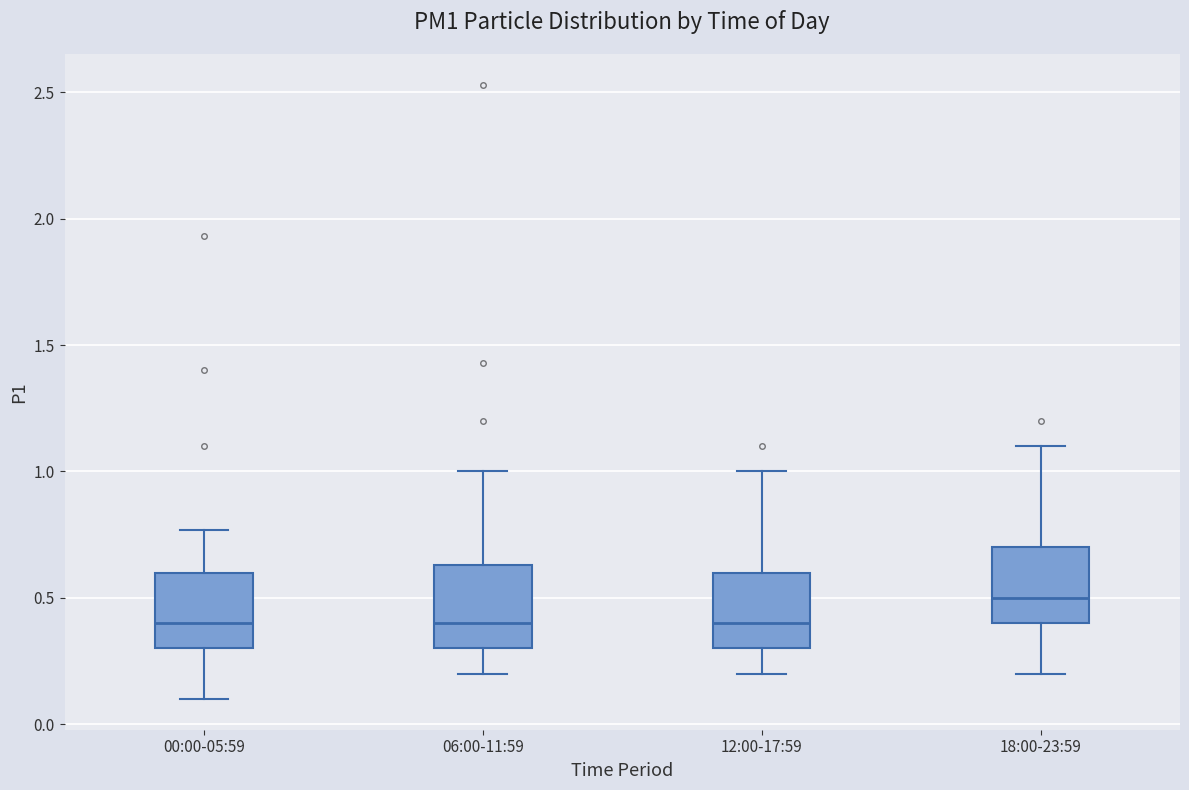

Reading left to right, transcribe this box plot: for each box, give where its median line is, the range the box spans, and where its two whiskers end, as read against the y-axis. The values are not printed on the chart, so give them approximately, as read against the axis.

00:00-05:59: median 0.40, box 0.30 to 0.60, whiskers 0.10 to 0.75
06:00-11:59: median 0.40, box 0.30 to 0.65, whiskers 0.20 to 1.00
12:00-17:59: median 0.40, box 0.30 to 0.60, whiskers 0.20 to 1.00
18:00-23:59: median 0.50, box 0.40 to 0.70, whiskers 0.20 to 1.10